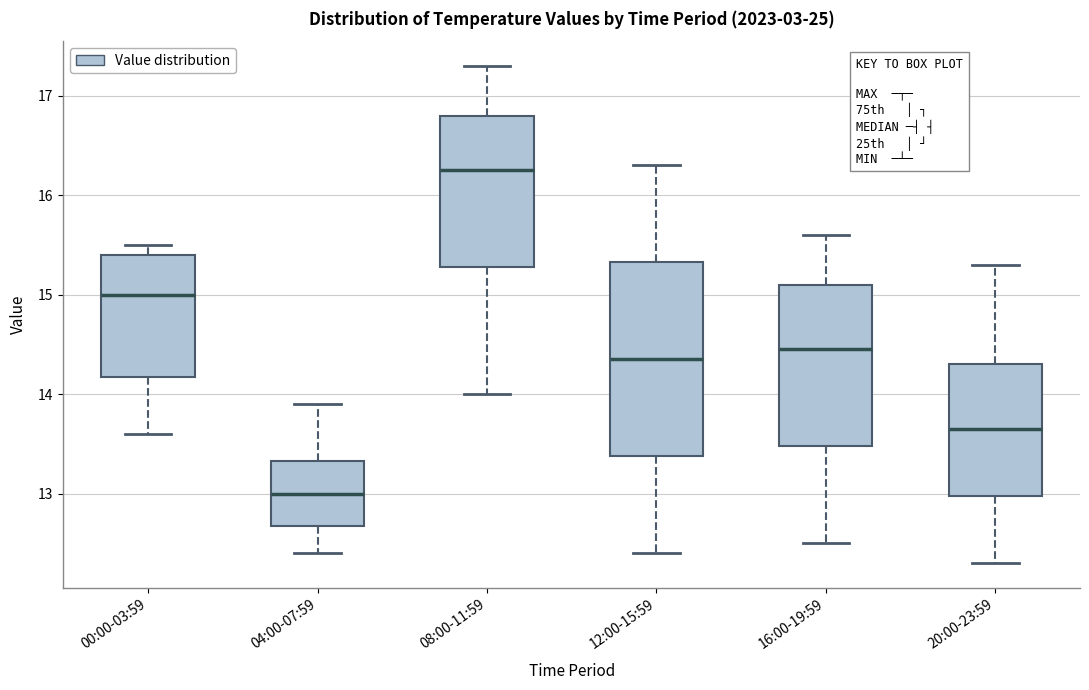

Which box has the highest median line?

08:00-11:59